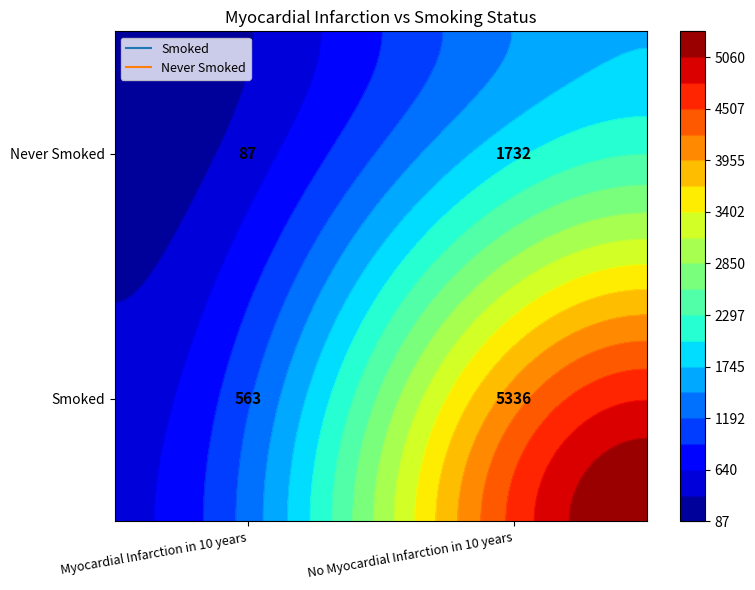

Which has a higher value, Myocardial Infarction in 10 years or No Myocardial Infarction in 10 years?

No Myocardial Infarction in 10 years